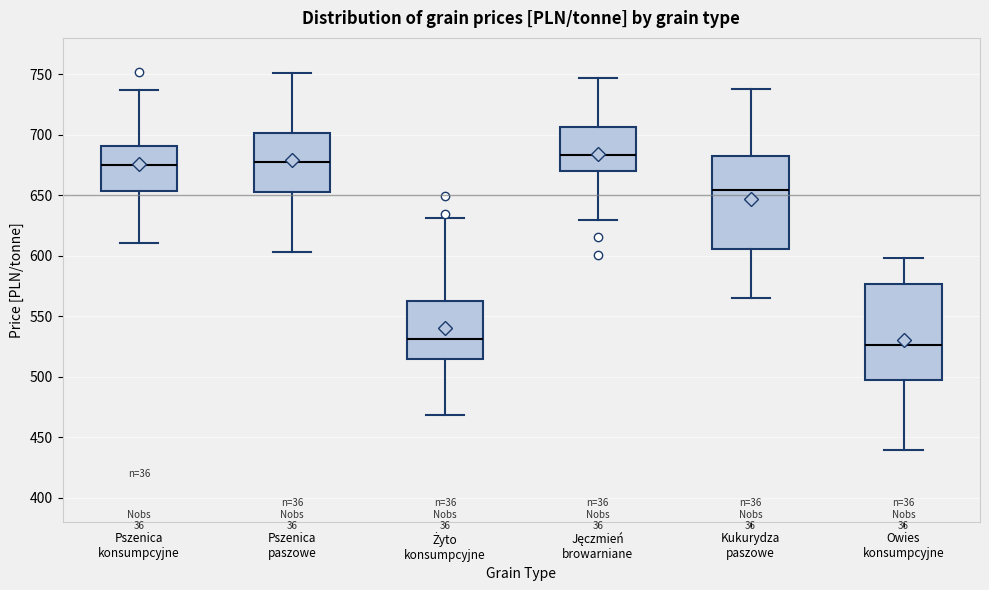

Reading left to right, transcribe this box plot: for each box, give where its median line is, the range the box spans, and where its two whiskers end, as read against the y-axis. The values are not printed on the chart, so give them approximately, as read against the axis.

Pszenica konsumpcyjne: median 675, box 655 to 690, whiskers 610 to 735
Pszenica paszowe: median 675, box 655 to 700, whiskers 605 to 750
Żyto konsumpcyjne: median 530, box 515 to 560, whiskers 470 to 630
Jęczmień browarniane: median 685, box 670 to 705, whiskers 630 to 745
Kukurydza paszowe: median 655, box 605 to 680, whiskers 565 to 740
Owies konsumpcyjne: median 525, box 495 to 575, whiskers 440 to 600